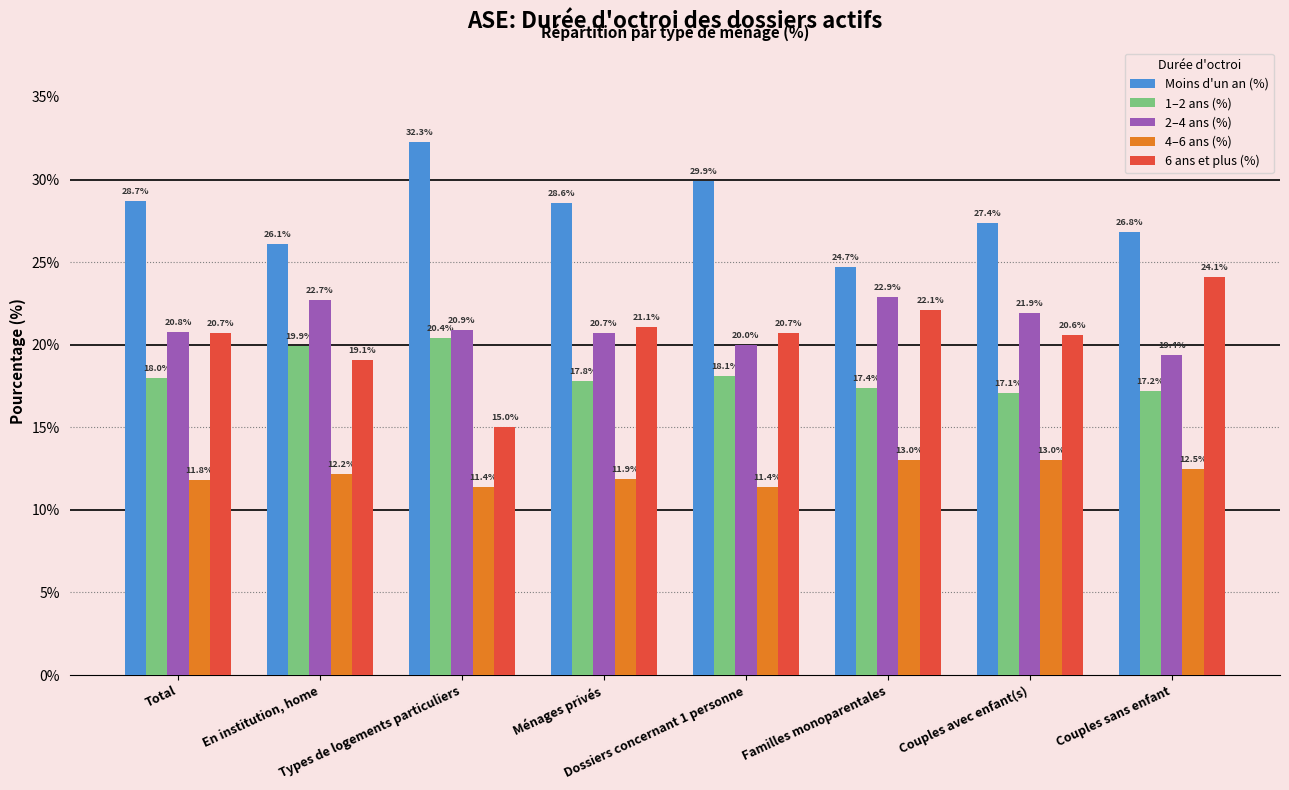

What is the lowest value of the 6 ans et plus (%) series?

15.0